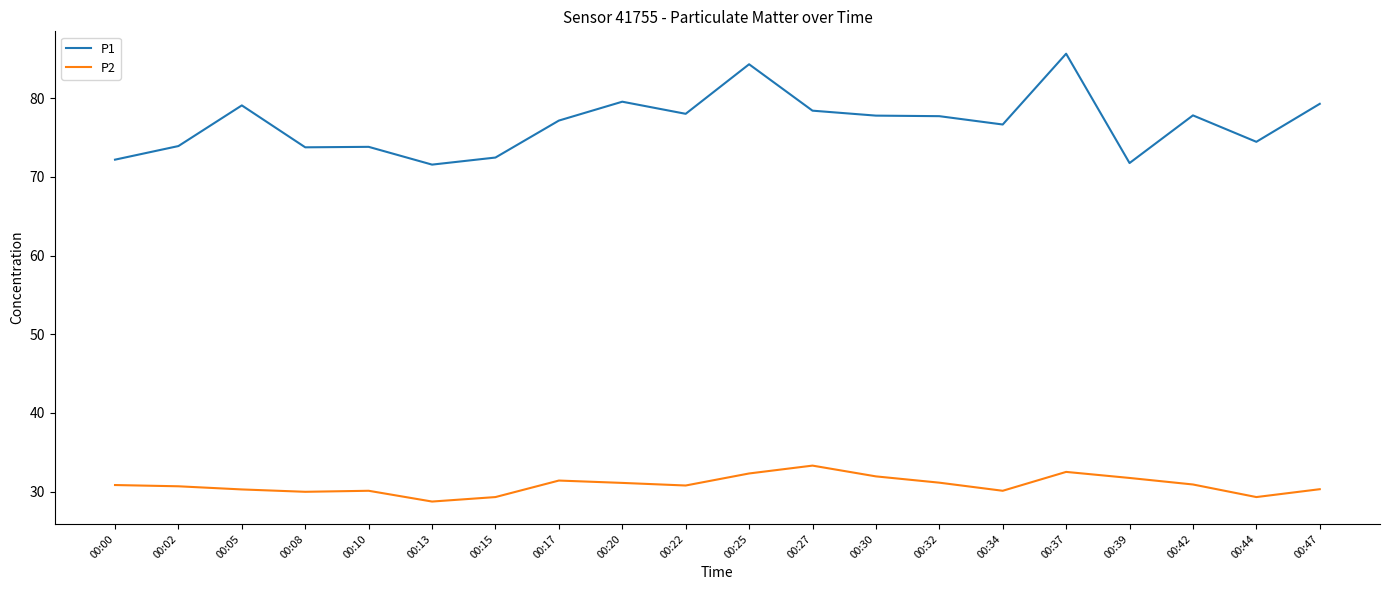

Count the number of data series in this chart.

2